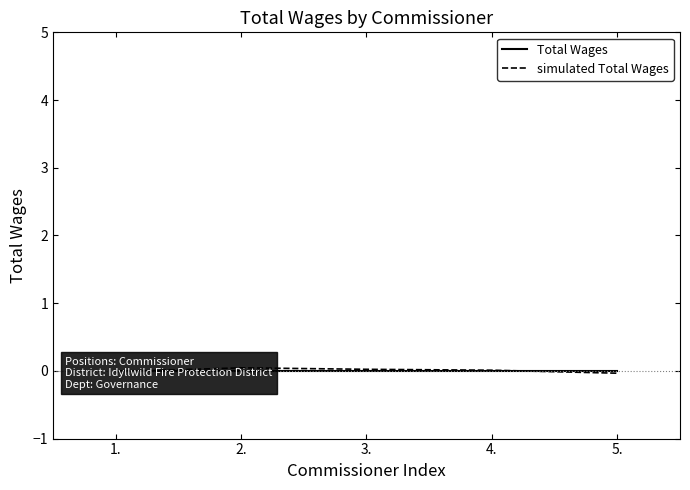

Which series has the largest total across all categories?

simulated Total Wages